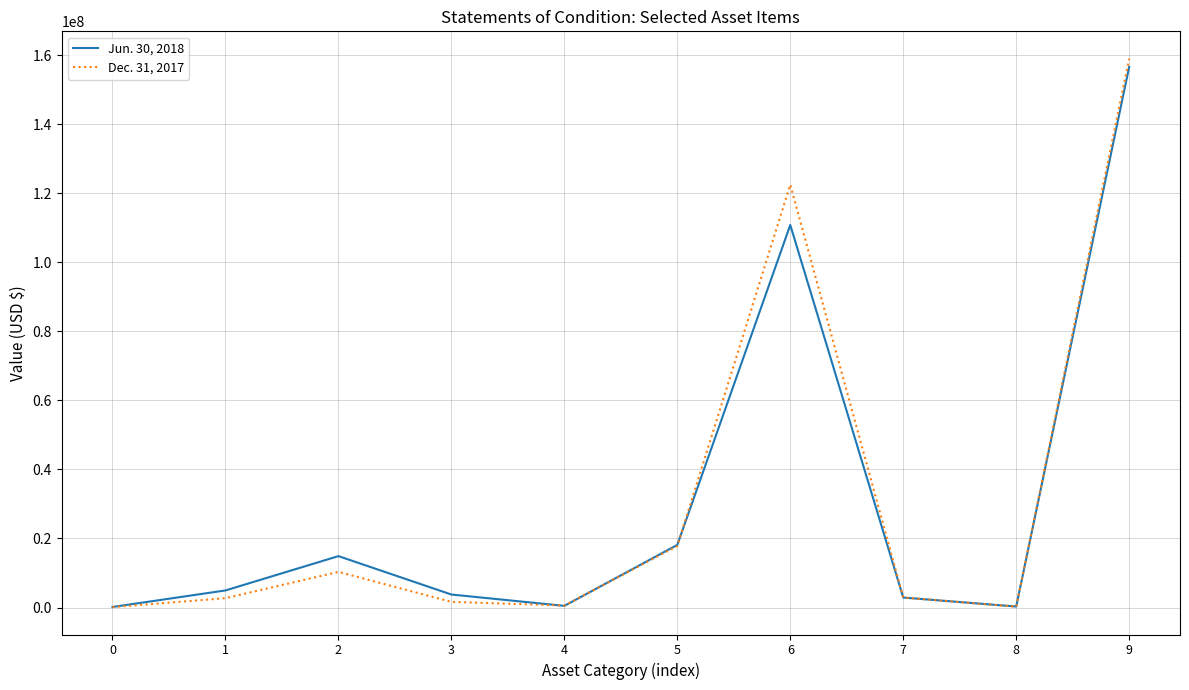

List the series in order of their peak value, lowest first.

Jun. 30, 2018, Dec. 31, 2017